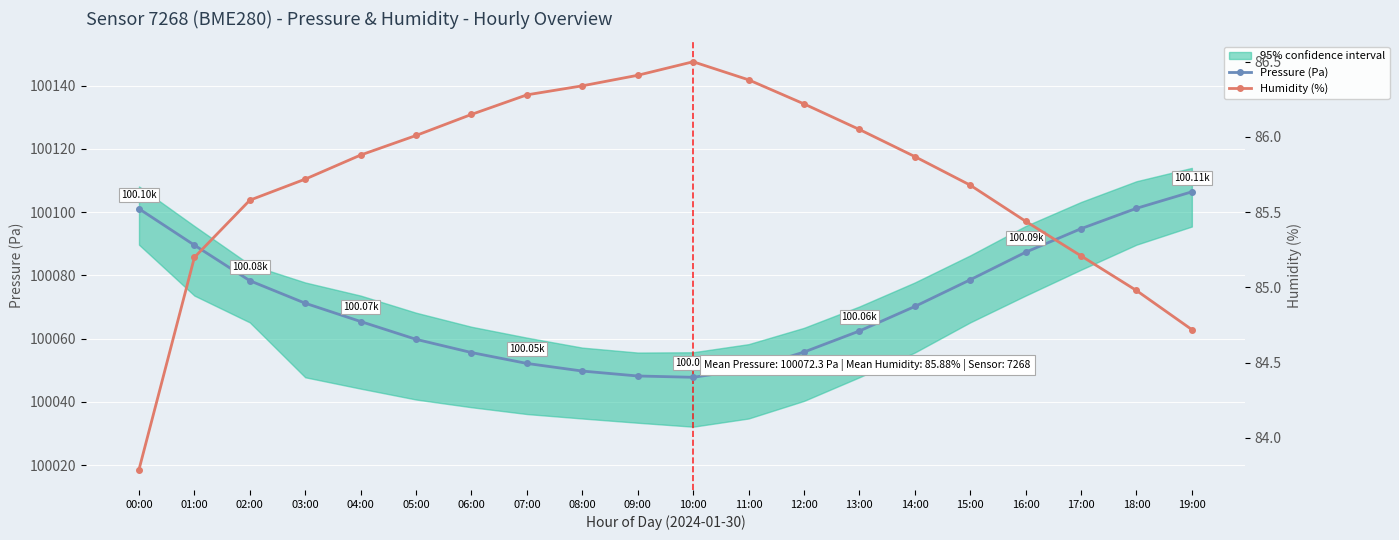

At which label is Humidity (%) closest to 85?

18:00